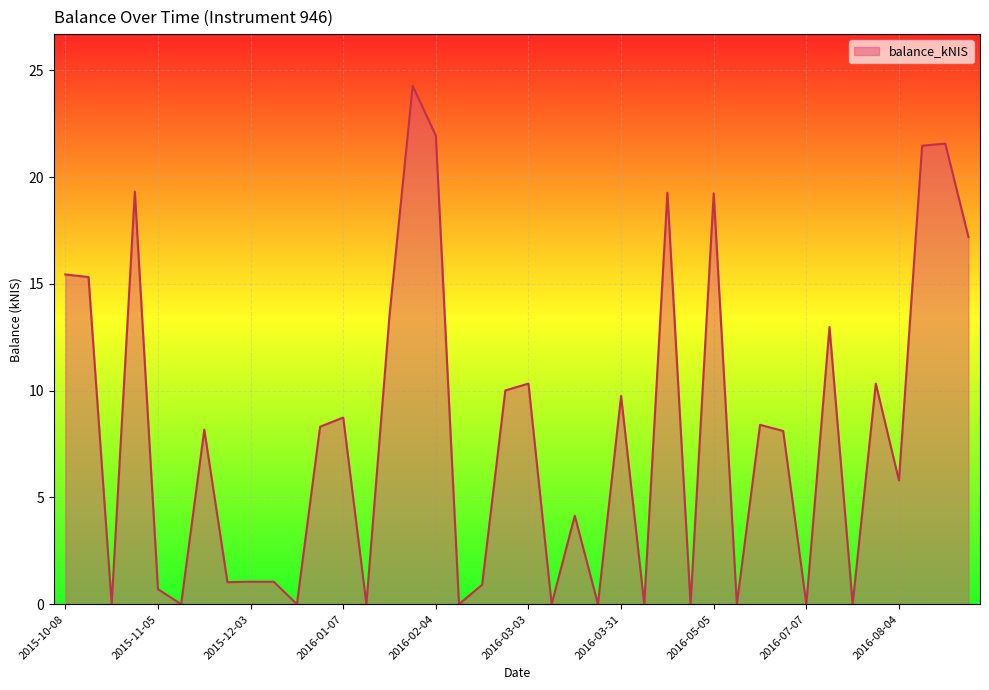

What is the greatest value displayed?

24.3